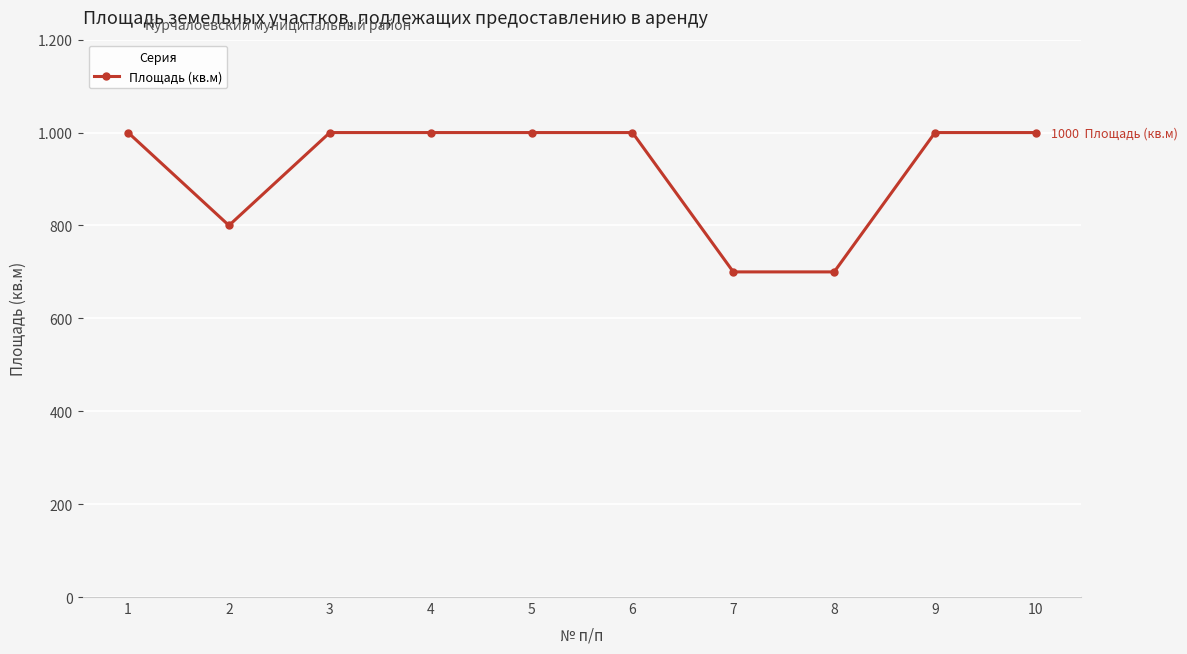

Does the chart have visible grid lines?

Yes